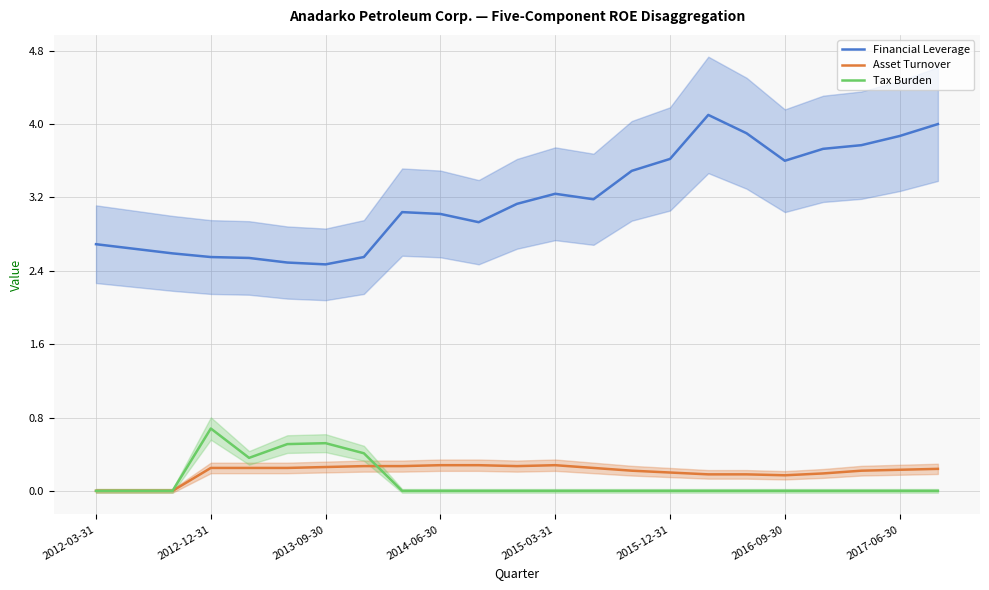

What is the average value of the Tax Burden series?

0.1